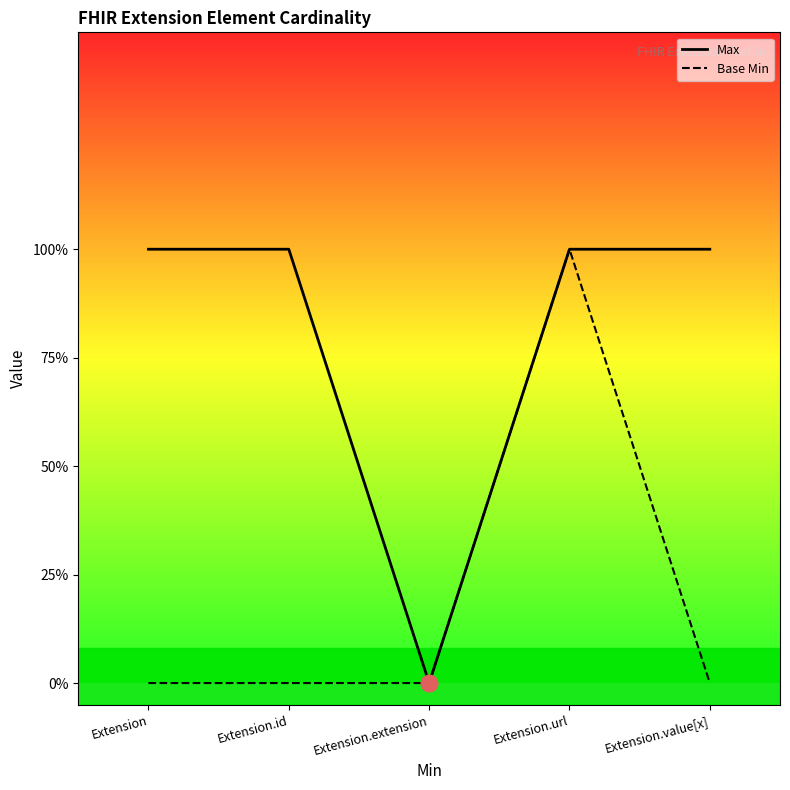

What position from the right is Extension.id?

4